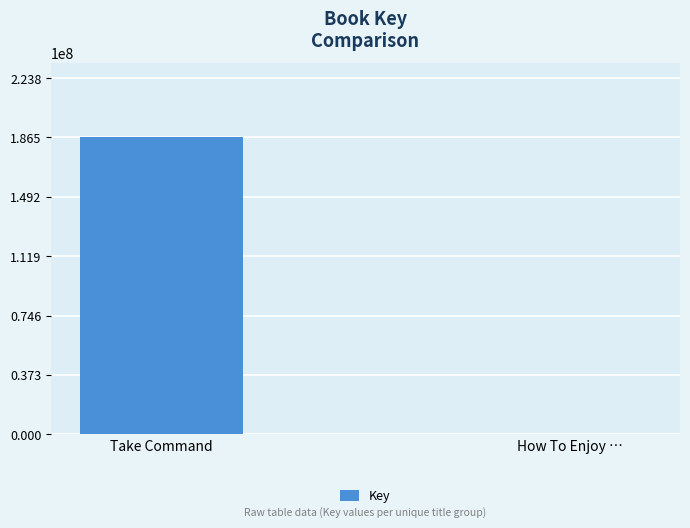

What is the ratio of the value at Take Command to the value at How To Enjoy …?

207877.5